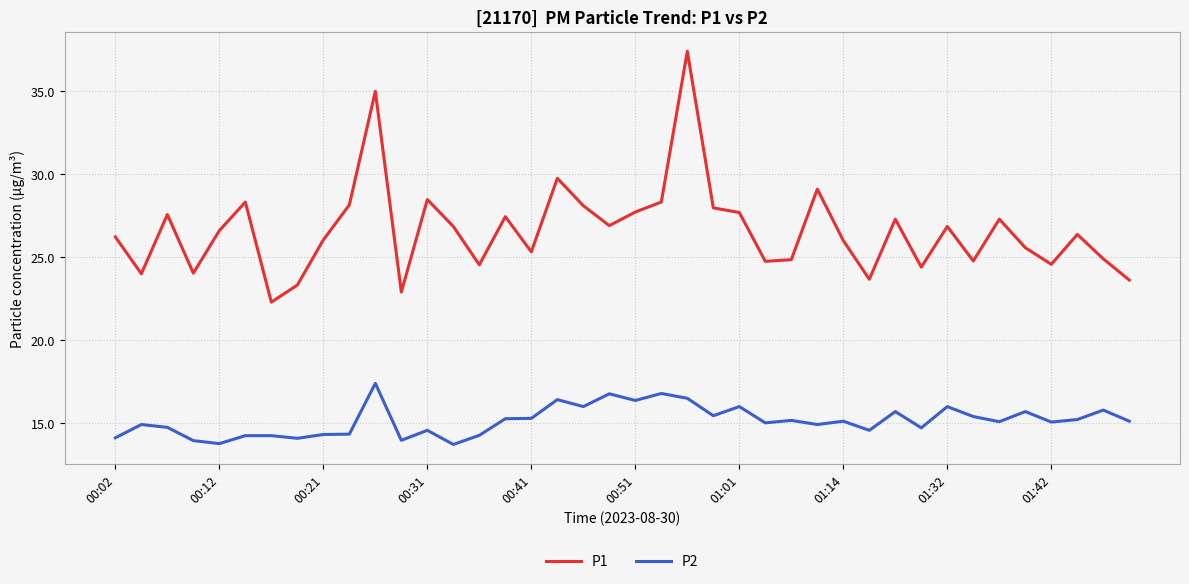

Does the chart have visible grid lines?

Yes